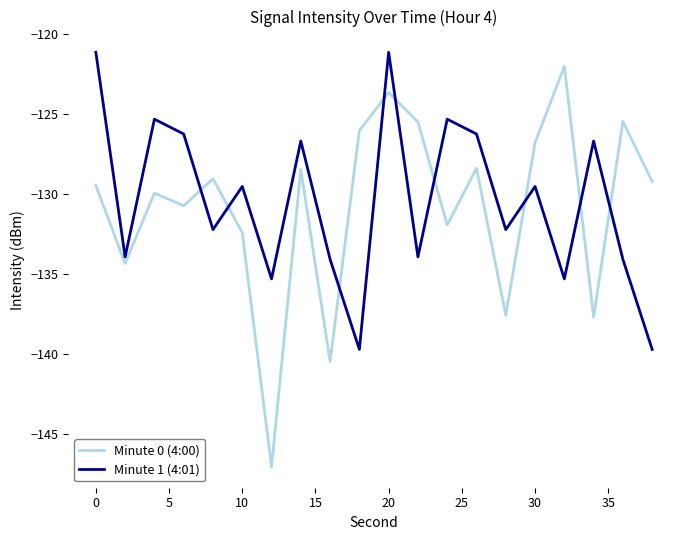

After their last crossing, which series has the higher values: Minute 0 (4:00) or Minute 1 (4:01)?

Minute 0 (4:00)